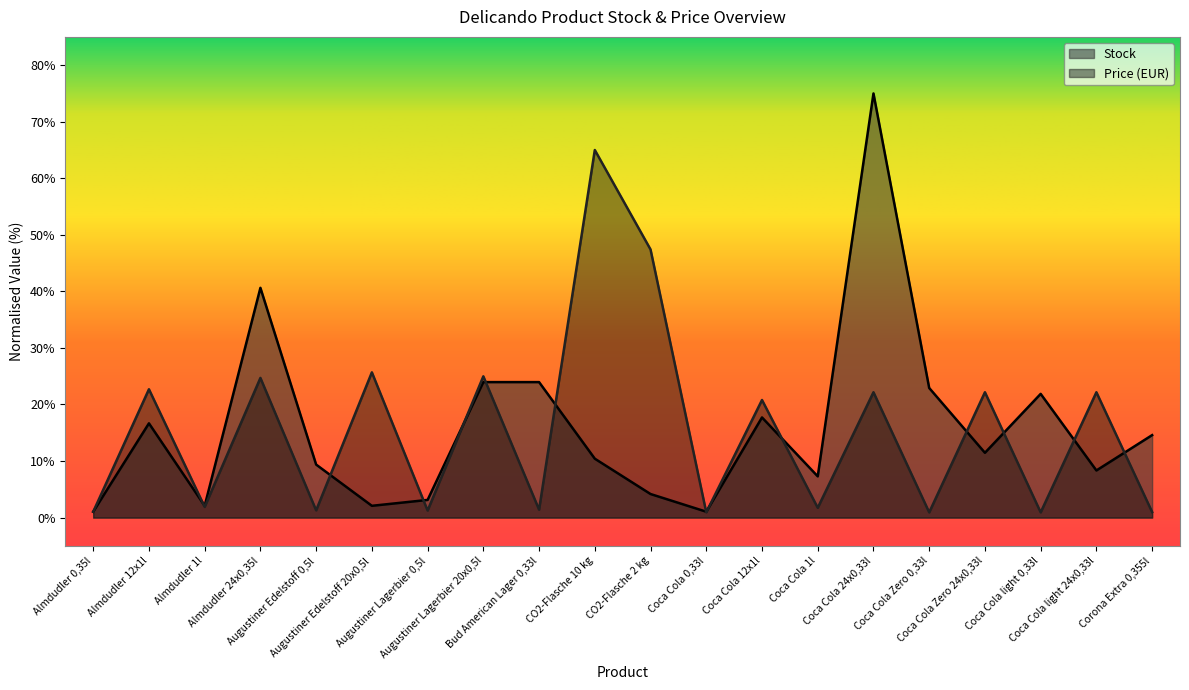

List the series in order of their overall mean, lowest first.

Price, Stock